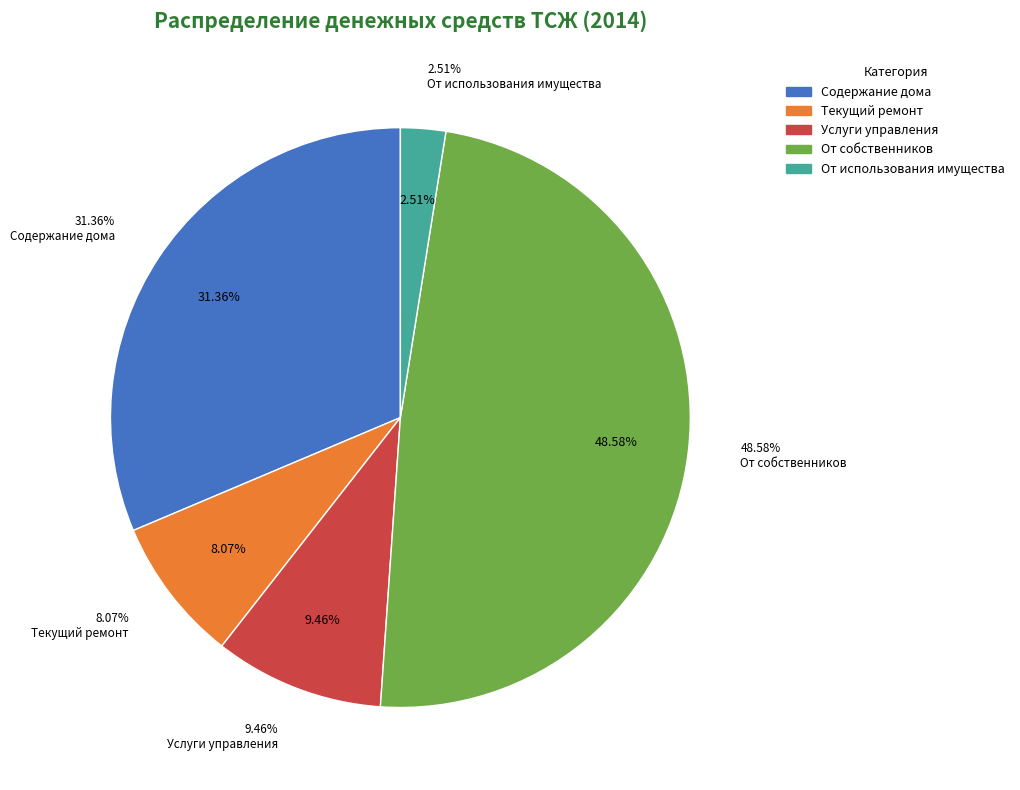

The Получено от собственников slice represents 49% of the pie. True or false?

True